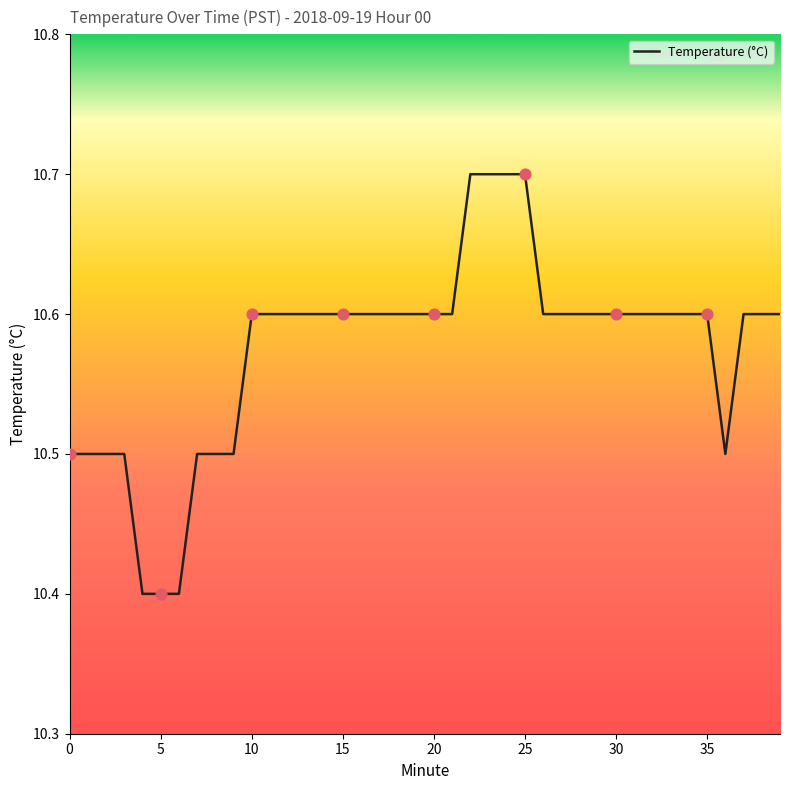

What is the minimum value shown in the chart?

10.4